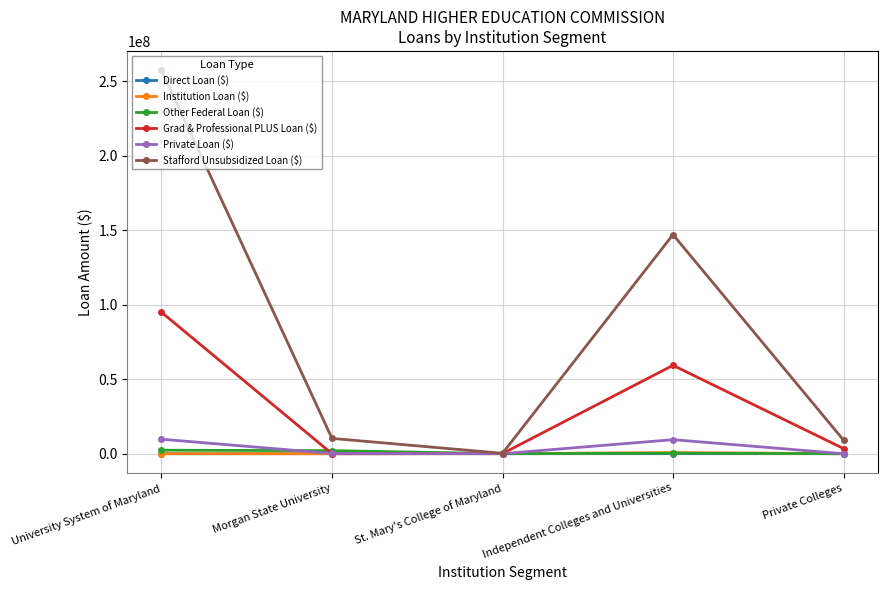

Which series has the largest total across all categories?

Stafford Unsubsidized Loan ($)